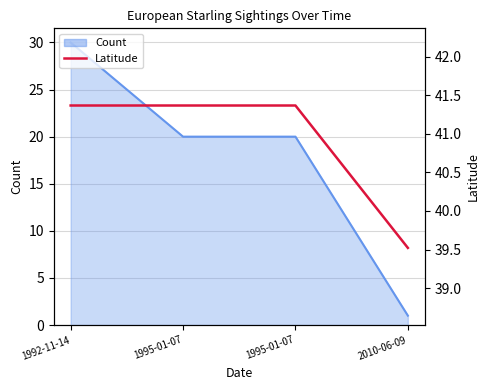

Where is the data nearest to the value 40?

2010-06-09